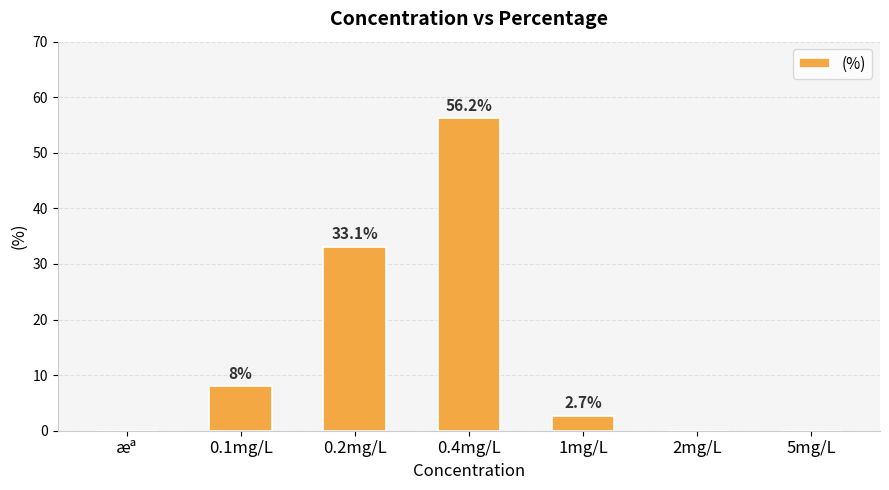

How many data points are above 2?

4